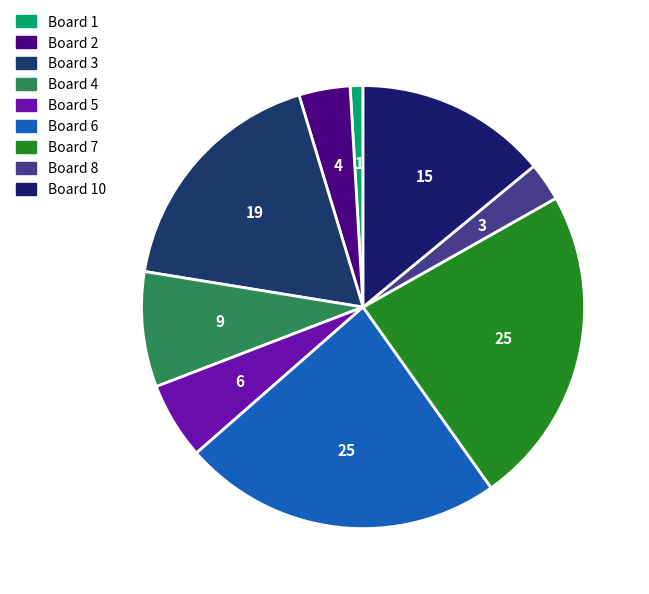

What is the change in value from Board 1 to Board 6?

+24